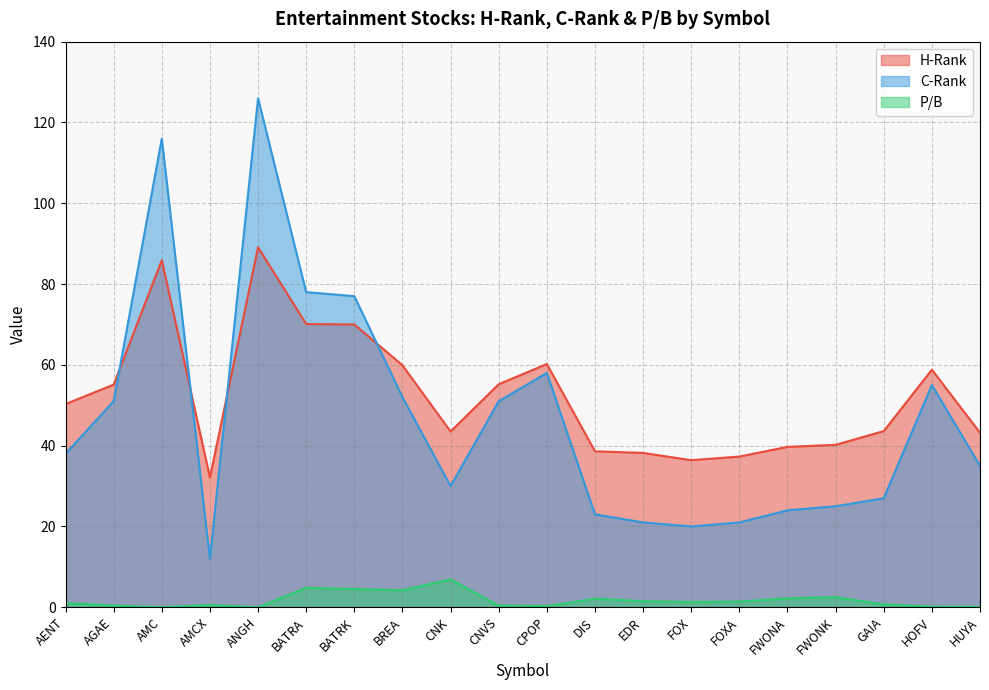

What are all the series names shown in the legend?

H-Rank, C-Rank, P/B